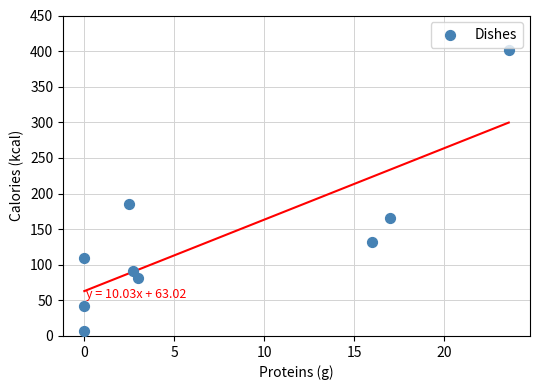

What Y value in the scatter plot is closest to 204?

185.0